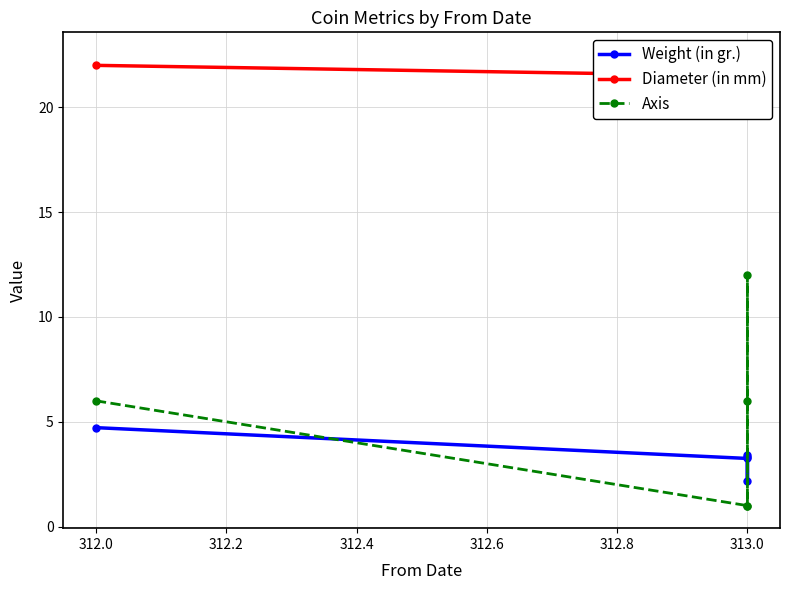

Reading right to left, transcribe all the data shown in this chart.

Weight (in gr.): 3.4	3.3	2.2	3.2	4.7
Diameter (in mm): 20.5	20.5	22.5	21.5	22.0
Axis: 1.0	6.0	12.0	1.0	6.0